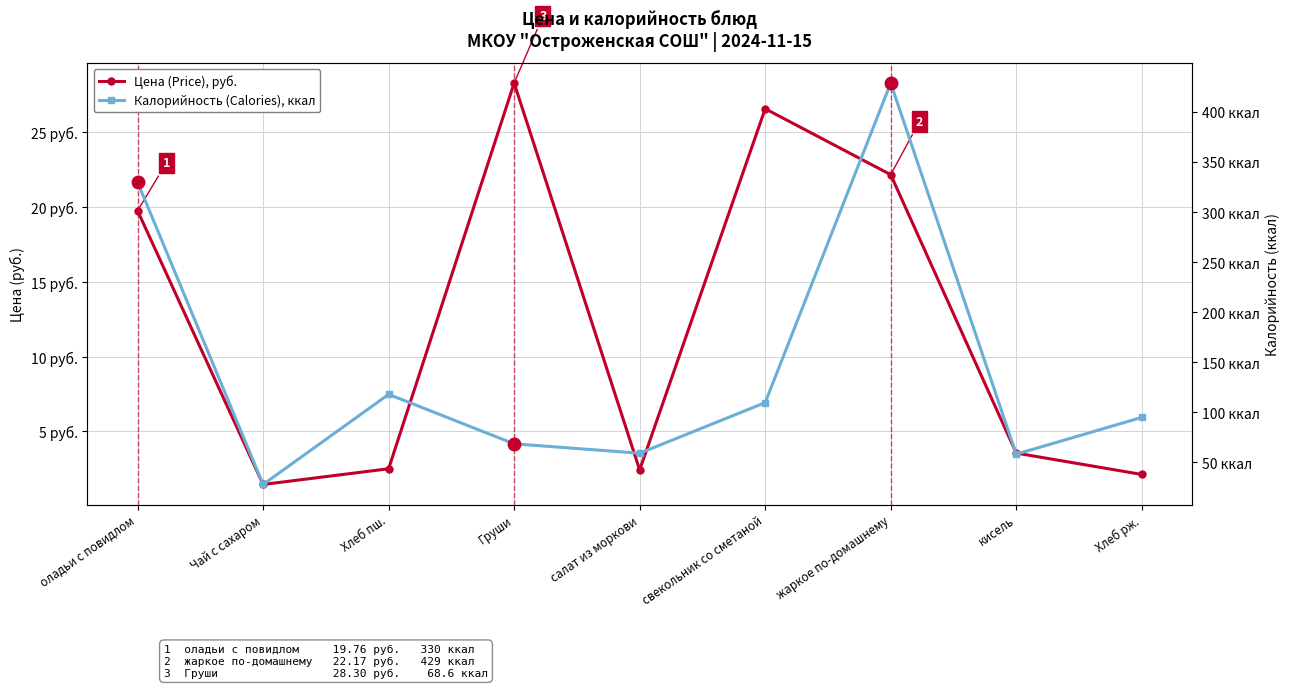

What is the spread (max minus min) of values at Чай с сахаром?

26.6